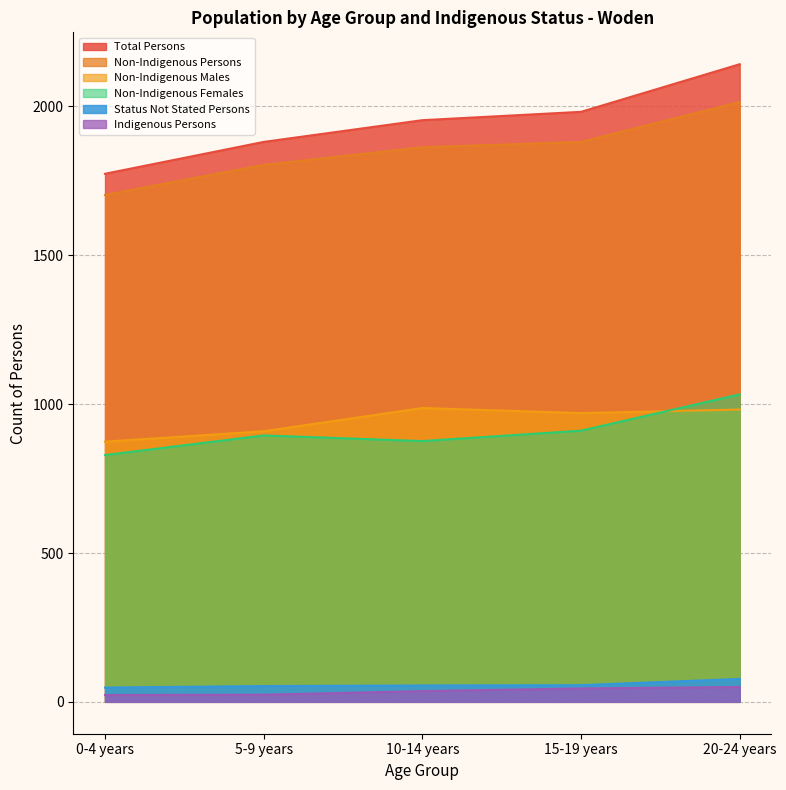

Rank the categories by Non-Indigenous Males value from highest to lowest.

10-14 years, 20-24 years, 15-19 years, 5-9 years, 0-4 years